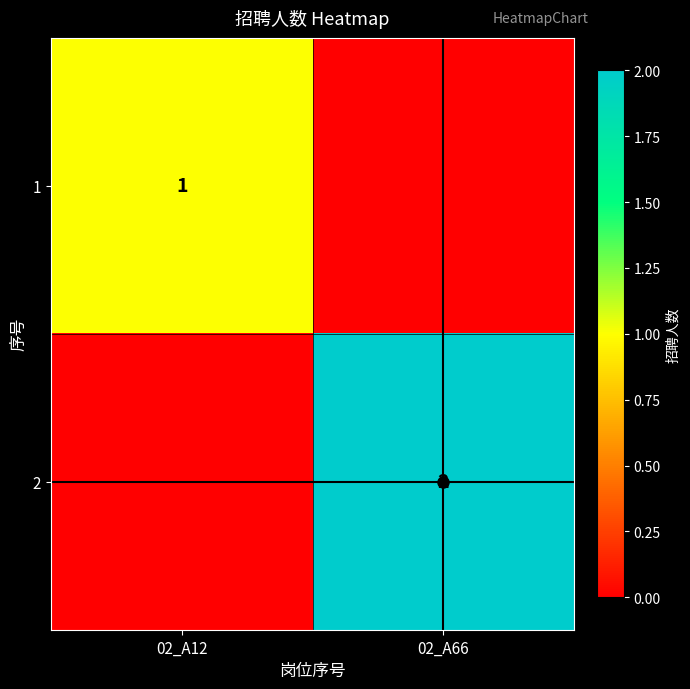

Read the 1 value at 02_A12.

1